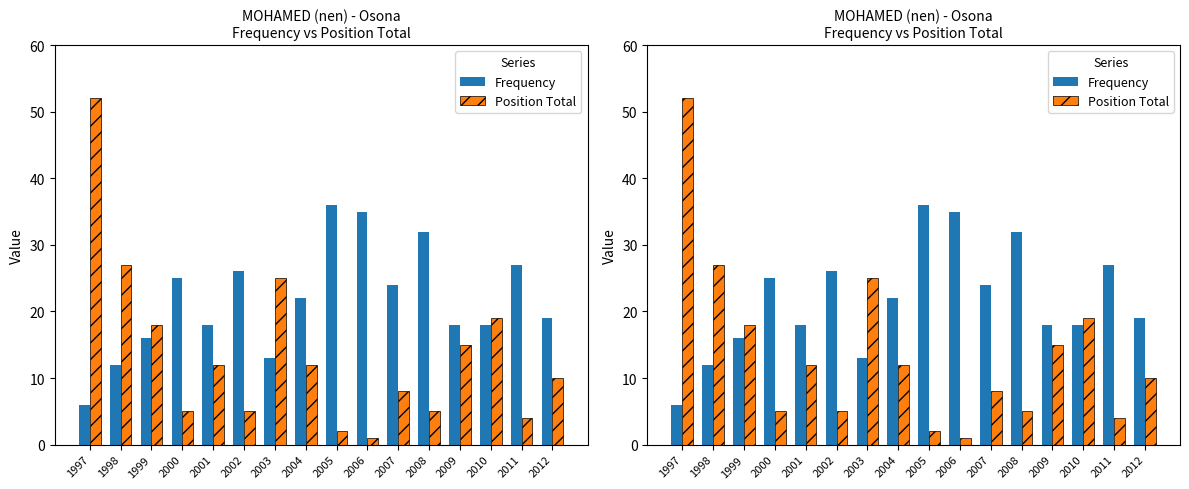

What is the smallest value displayed?

1